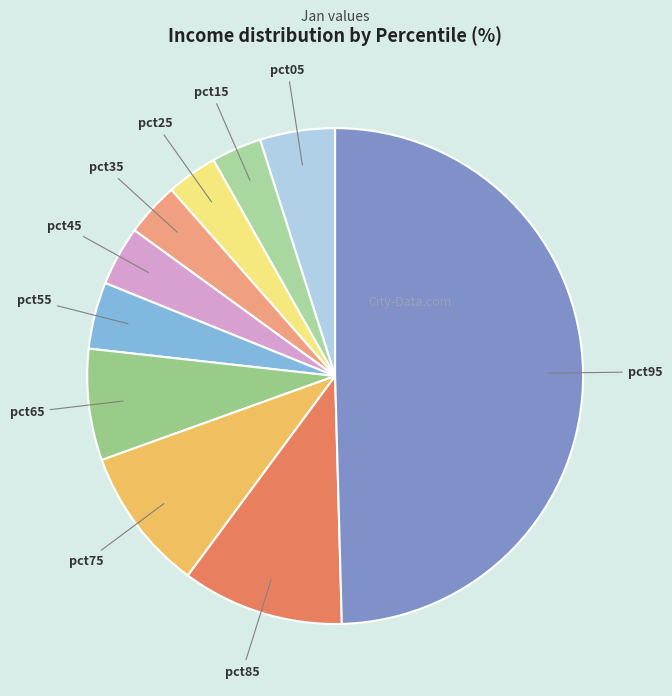

True or false: pct85 accounts for 1% of the total.

False